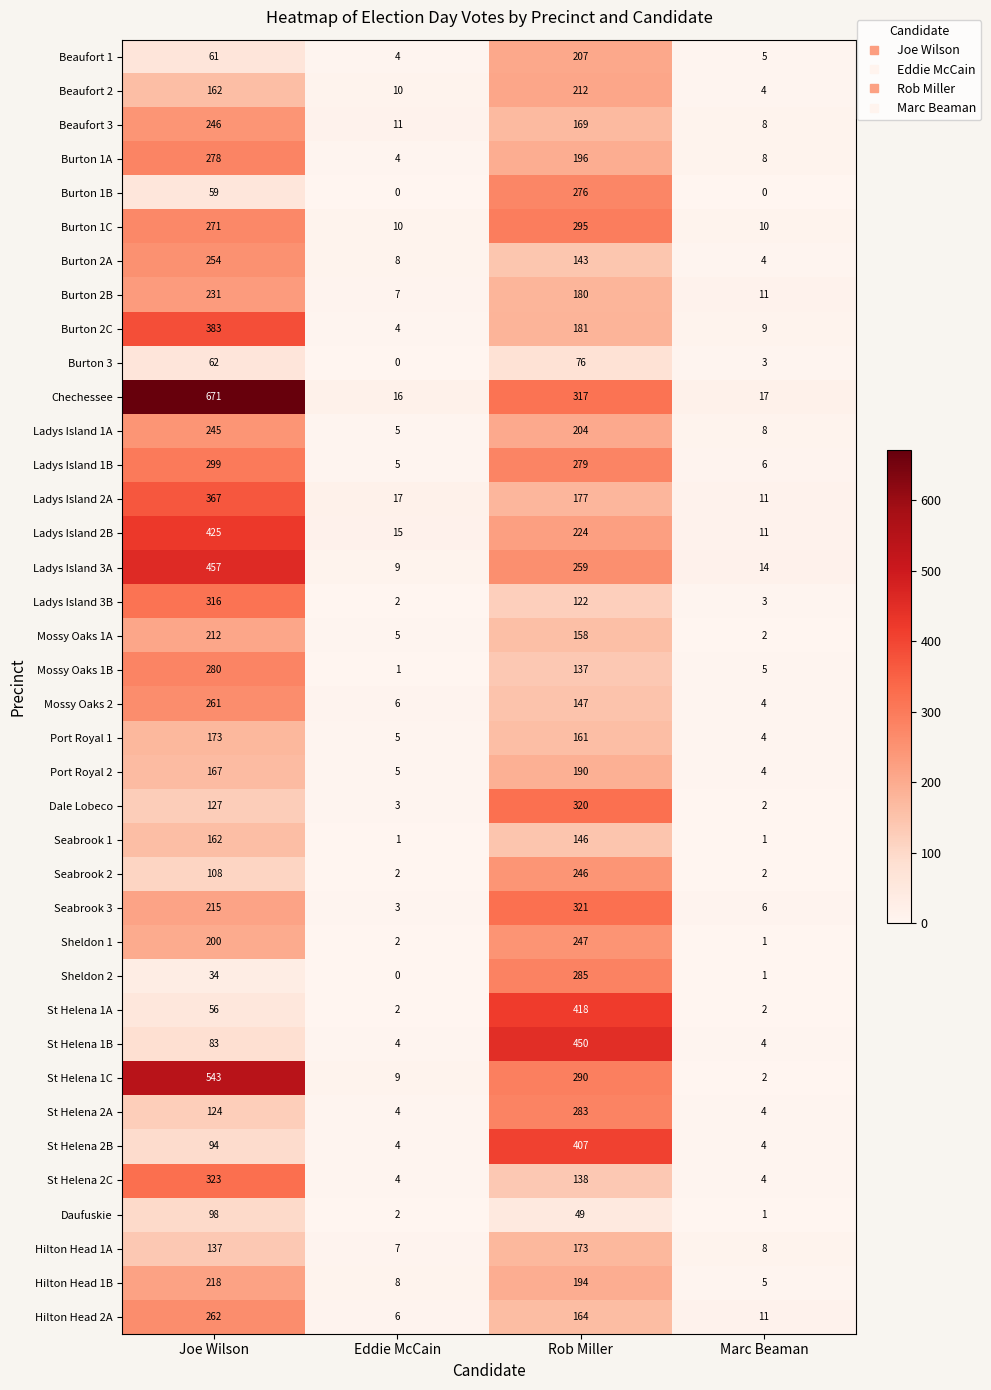

Which label corresponds to the largest value in the chart?

Joe Wilson